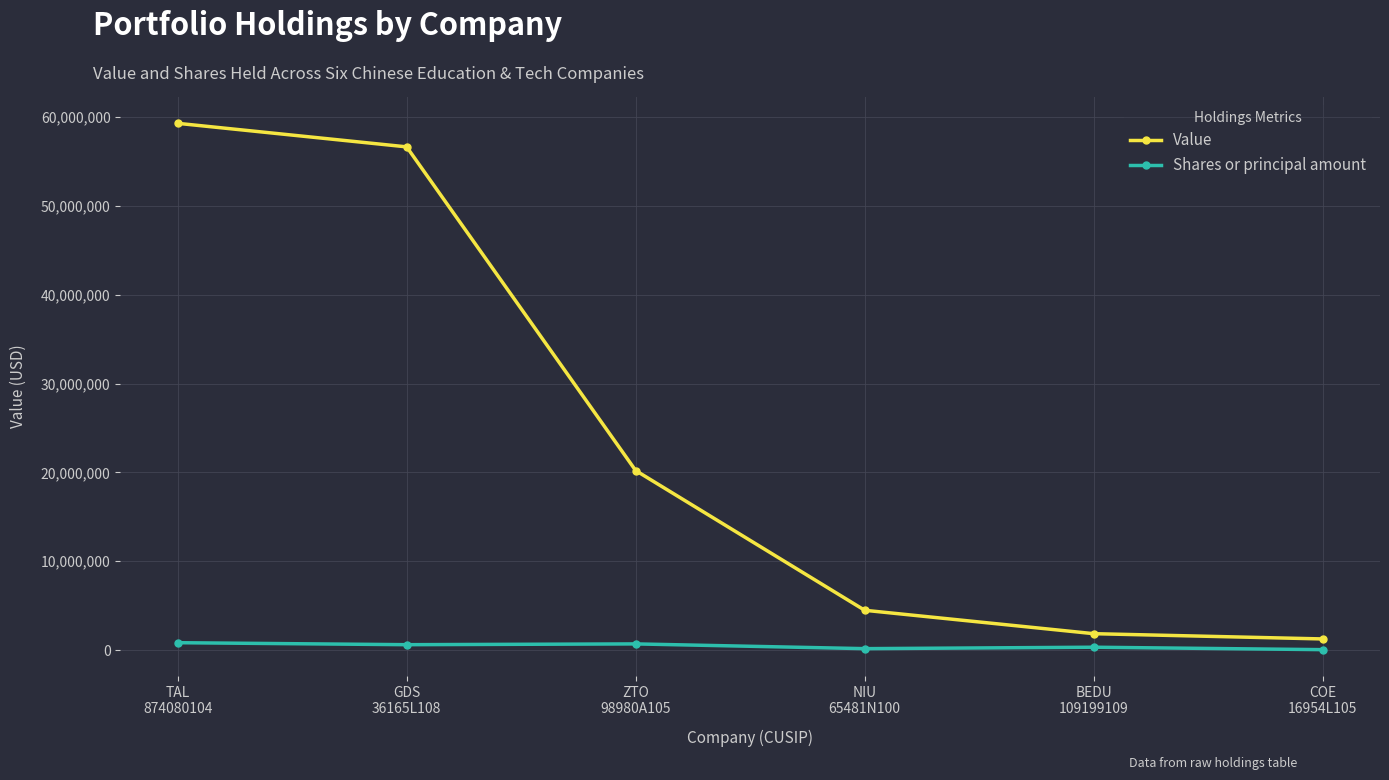

True or false: Shares or principal amount has more than 2 points higher than both neighbors.

False